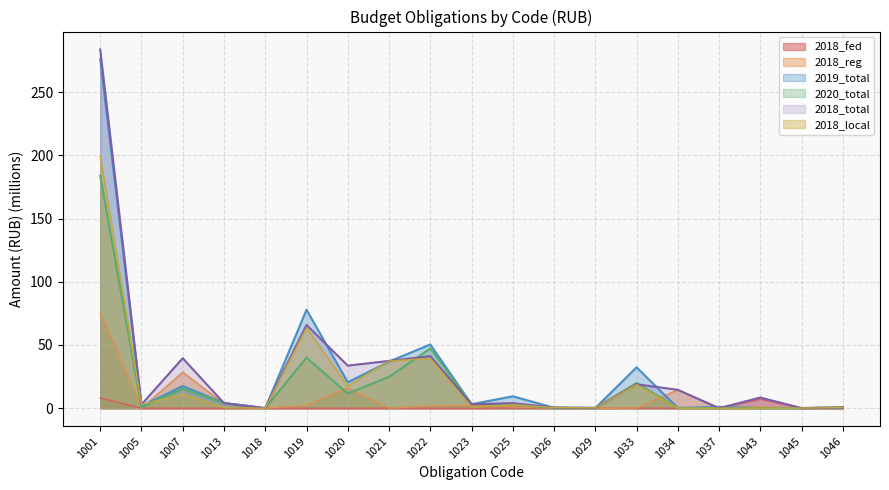

At which label is 2020_total closest to 91?

1022